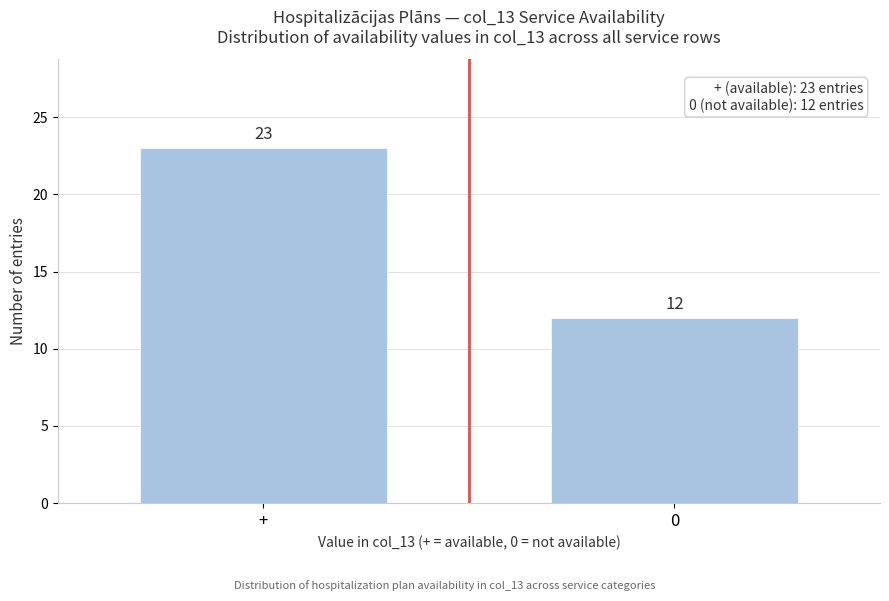

Reading right to left, extract all data points from this chart.

0=12	+=23